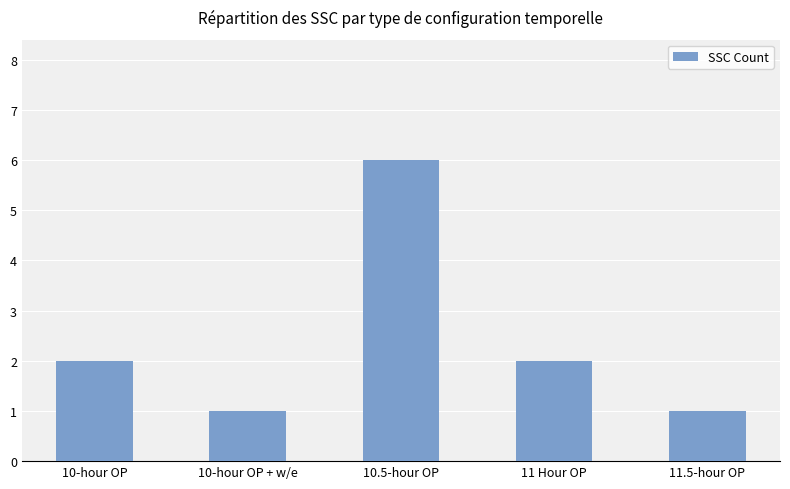

What position from the left is 10-hour OP?

1